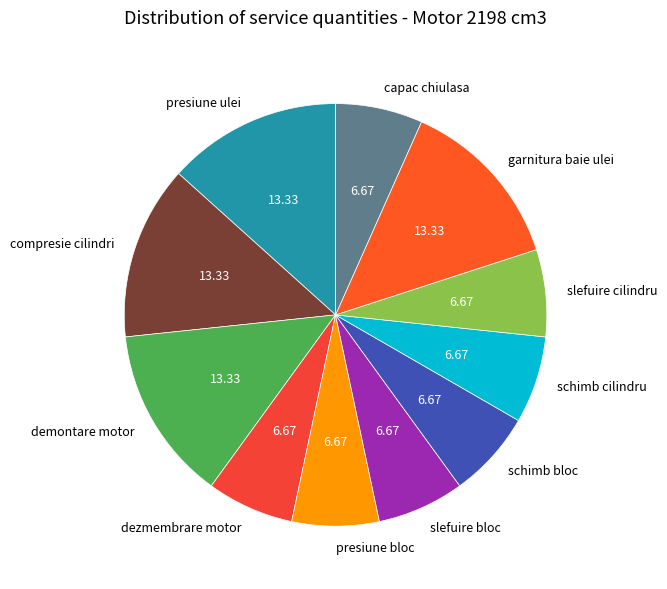

Does any single category account for the majority?

No